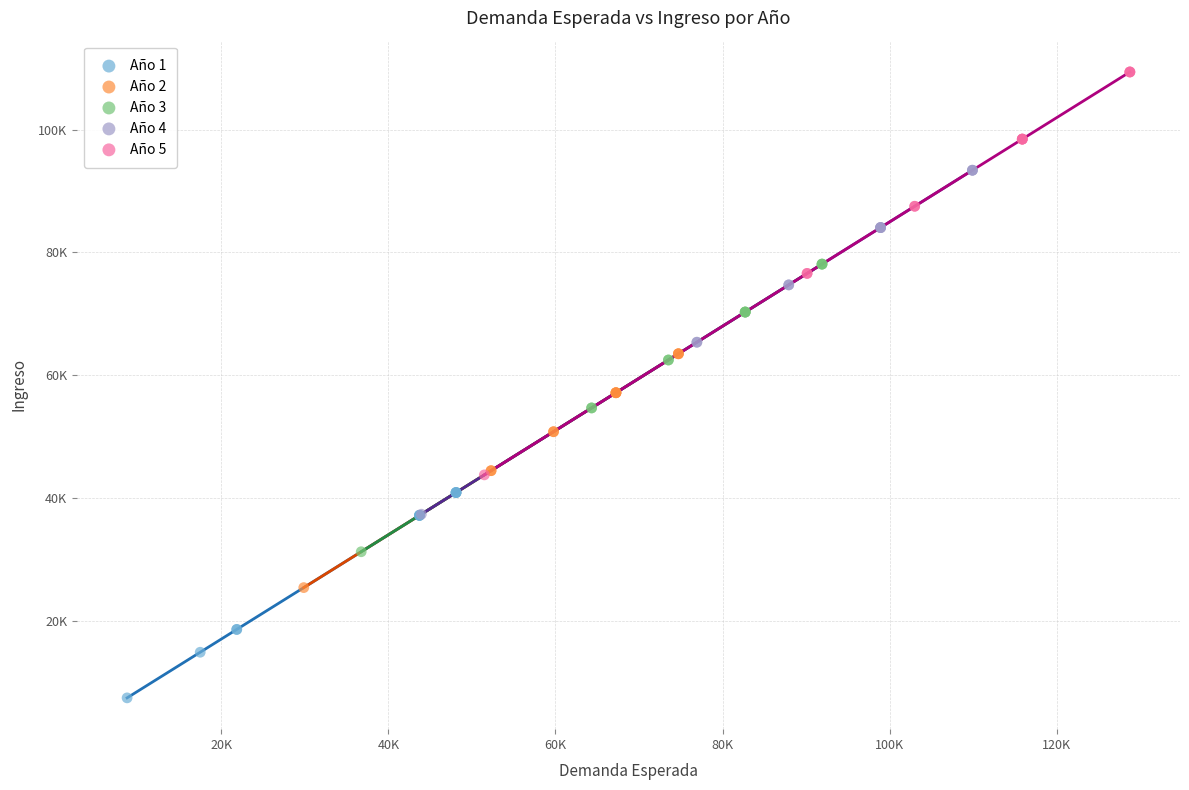

Which series has the widest spread of Y values?

Año 5